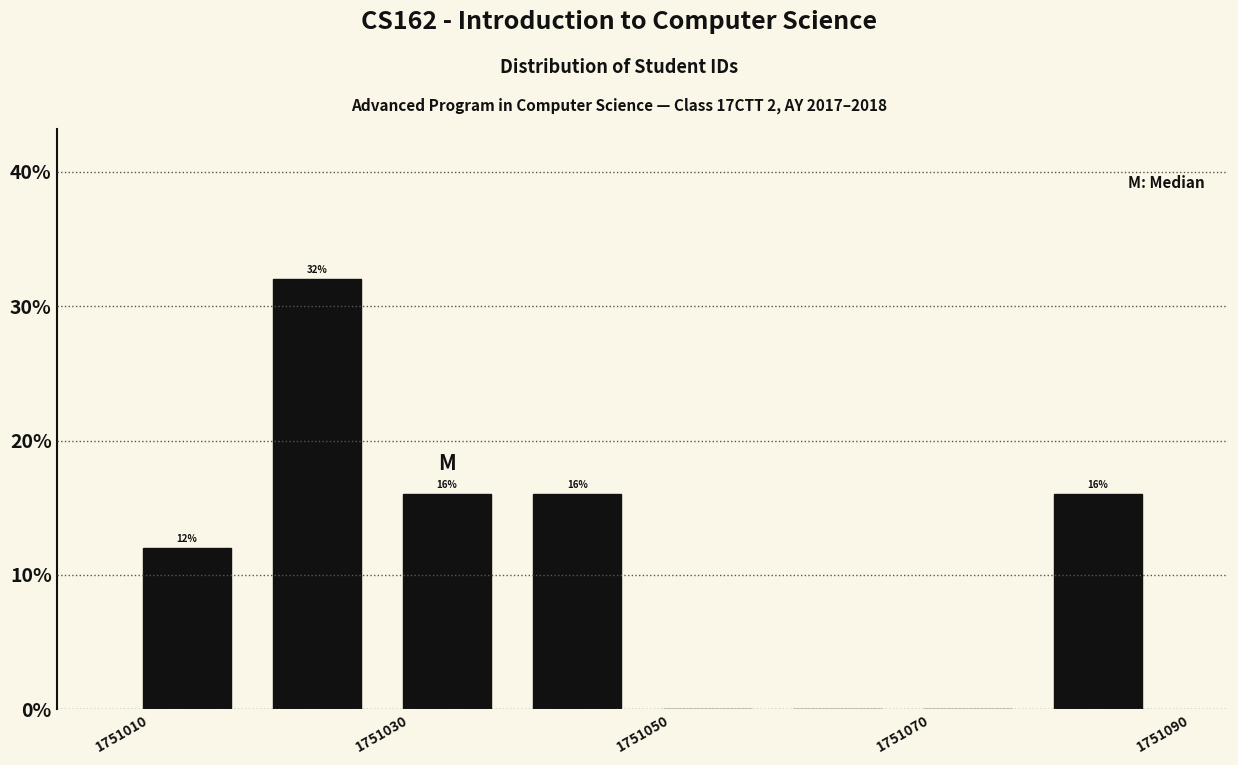

Over which range of the x-axis is the bar tallest?

1751020 to 1751030